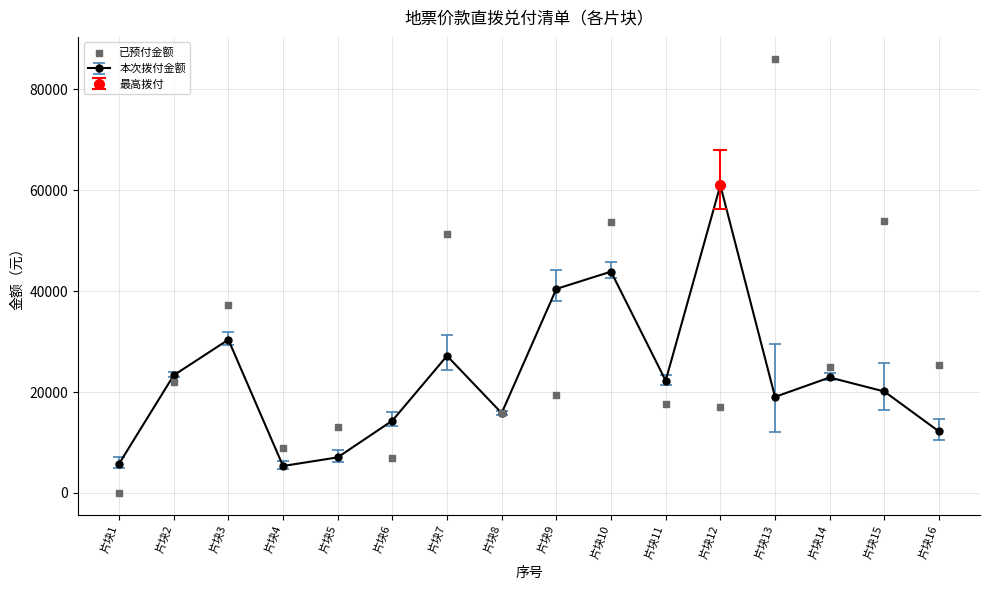

Which has a higher value, 片块8 or 片块2?

片块2